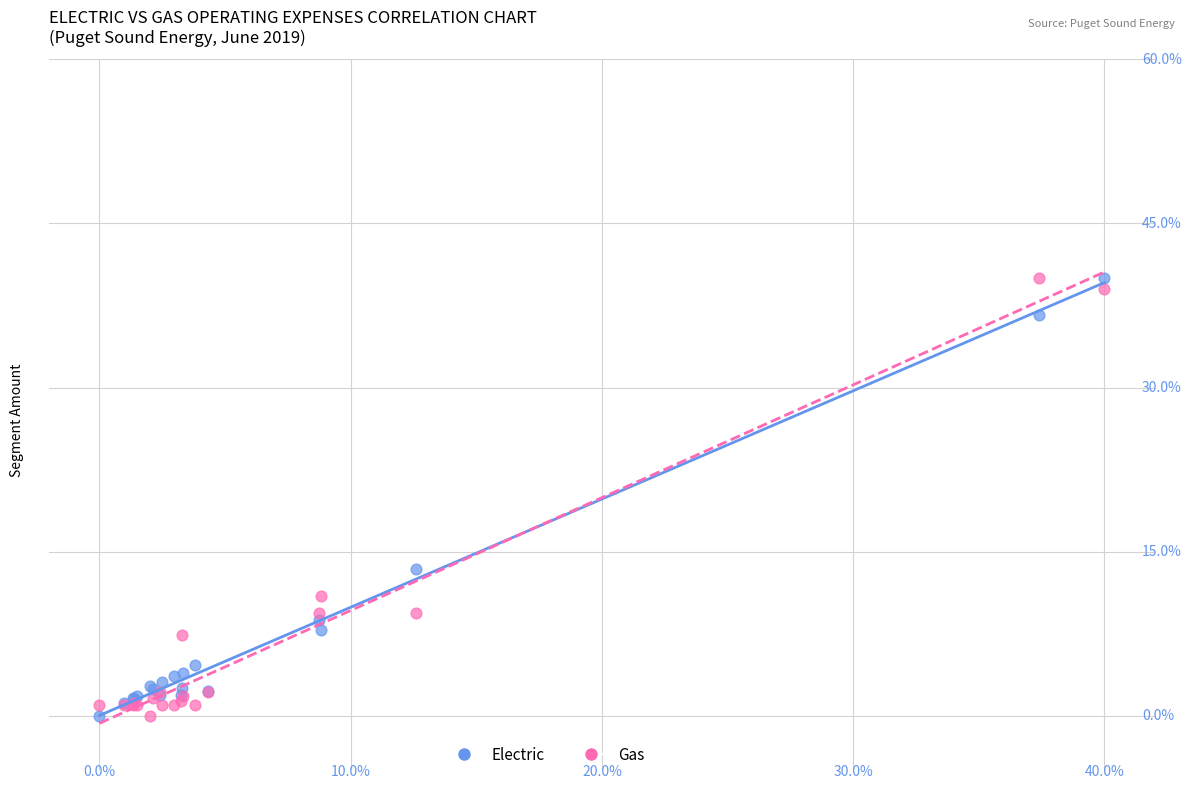

What are all the series names shown in the legend?

Electric, Gas